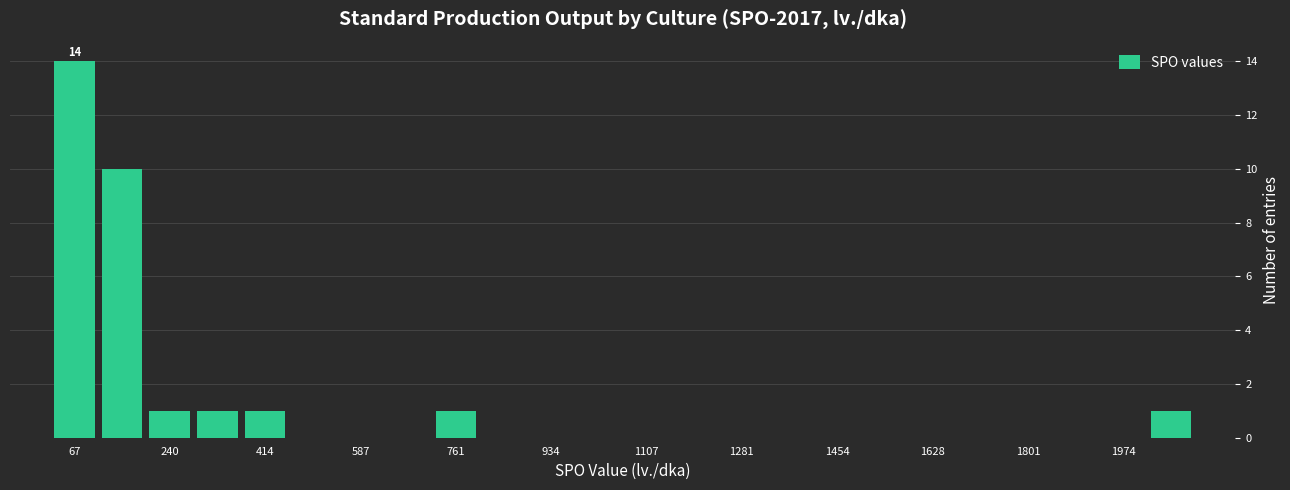

Over which range of the x-axis is the bar tallest?

20 to 120